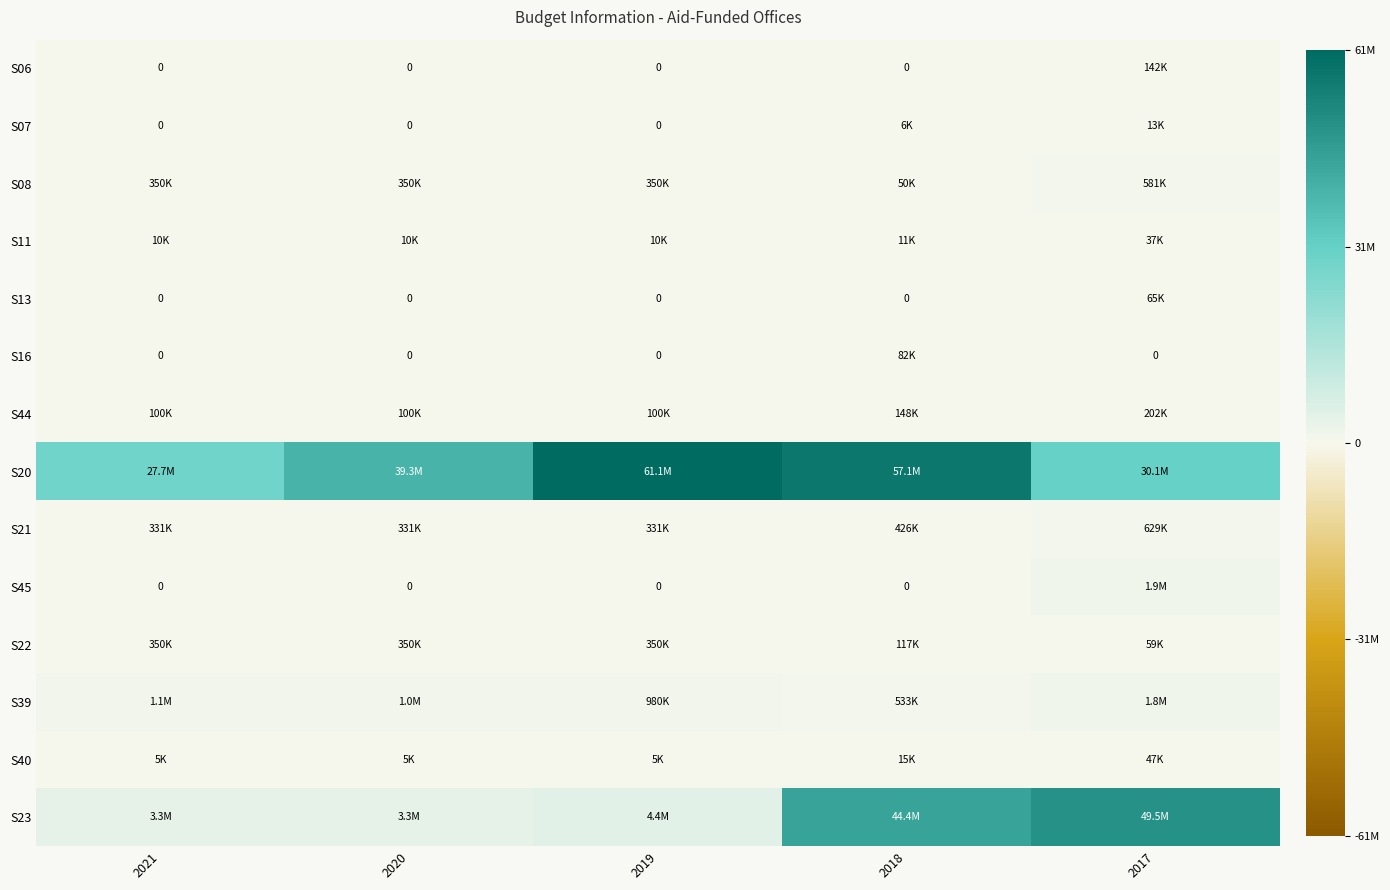

True or false: S08 has a value of 511609 at 2020.

False